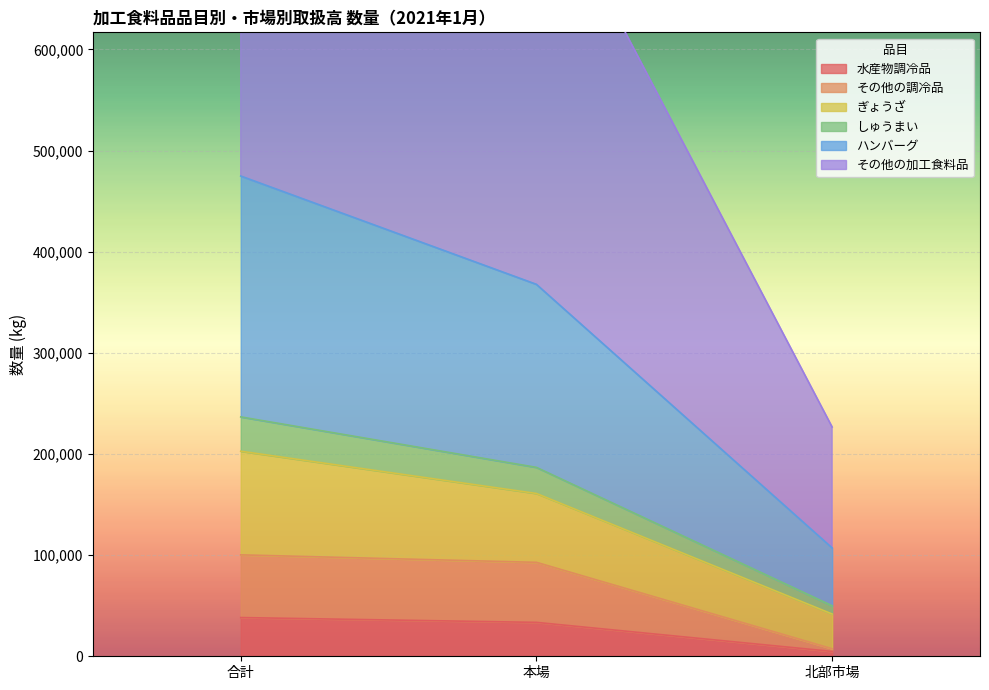

The value of 水産物調冷品 at 本場 is 33509. True or false?

True